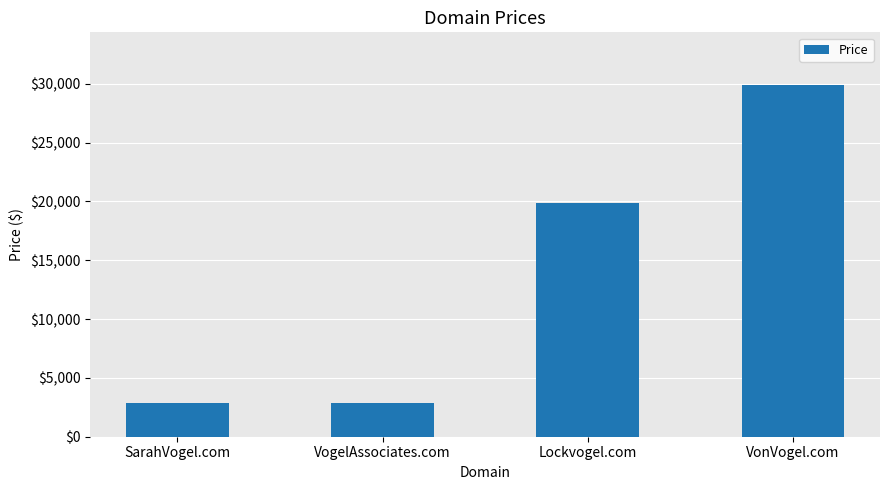

Is it true that the value at Lockvogel.com is 30407?

False